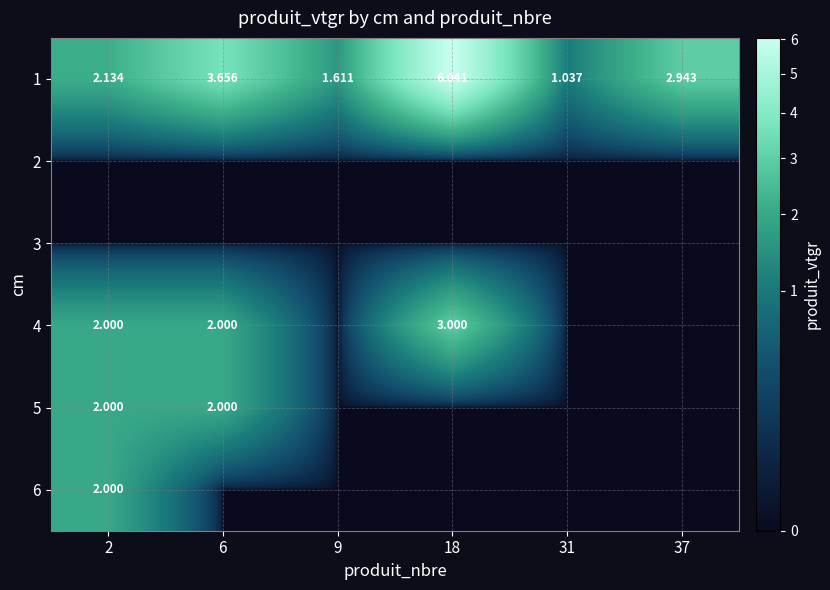

What is the sum of the 1 values at 9 and 2?

3.7